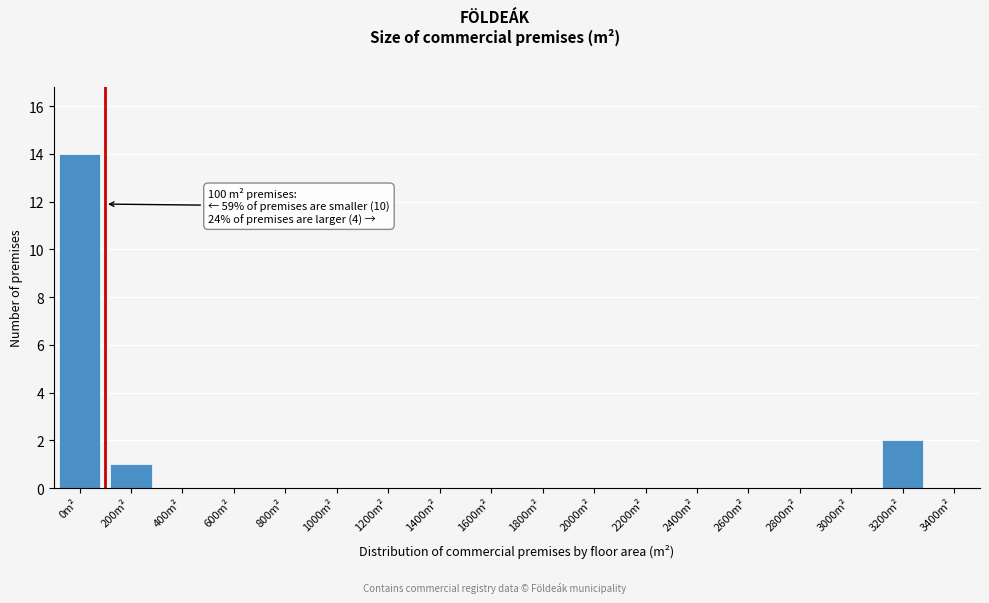

Reading right to left, extract all data points from this chart.

3400m²=0	3200m²=2	3000m²=0	2800m²=0	2600m²=0	2400m²=0	2200m²=0	2000m²=0	1800m²=0	1600m²=0	1400m²=0	1200m²=0	1000m²=0	800m²=0	600m²=0	400m²=0	200m²=1	0m²=14